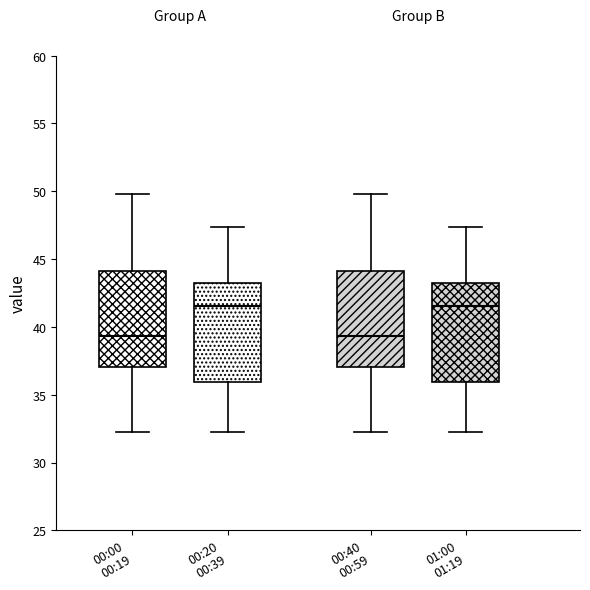

Reading left to right, transcribe this box plot: for each box, give where its median line is, the range the box spans, and where its two whiskers end, as read against the y-axis. The values are not printed on the chart, so give them approximately, as read against the axis.

00:00 00:19: median 39.5, box 37.0 to 44.0, whiskers 32.0 to 50.0
00:20 00:39: median 41.5, box 36.0 to 43.0, whiskers 32.0 to 47.5
00:40 00:59: median 39.5, box 37.0 to 44.0, whiskers 32.0 to 50.0
01:00 01:19: median 41.5, box 36.0 to 43.0, whiskers 32.0 to 47.5